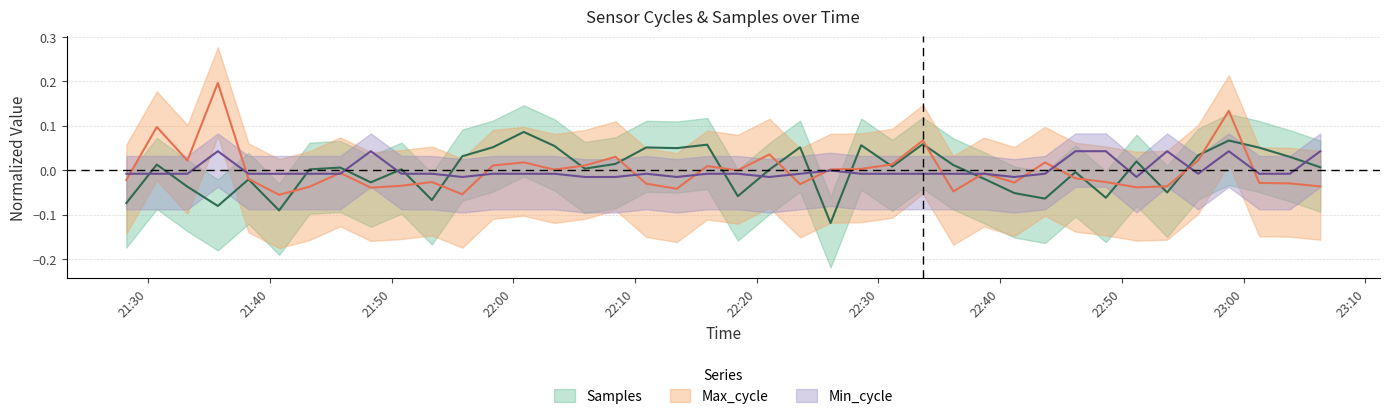

How many categories are shown in the chart?

40